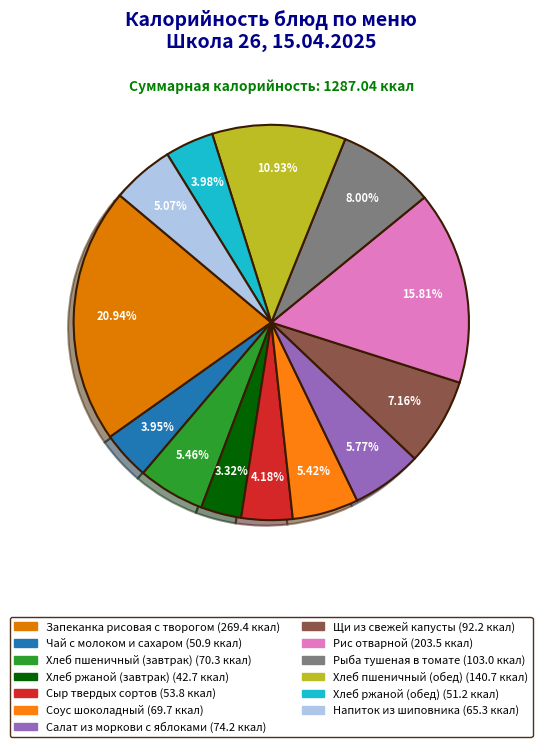

Is Салат из моркови с яблоками the majority of the pie?

No